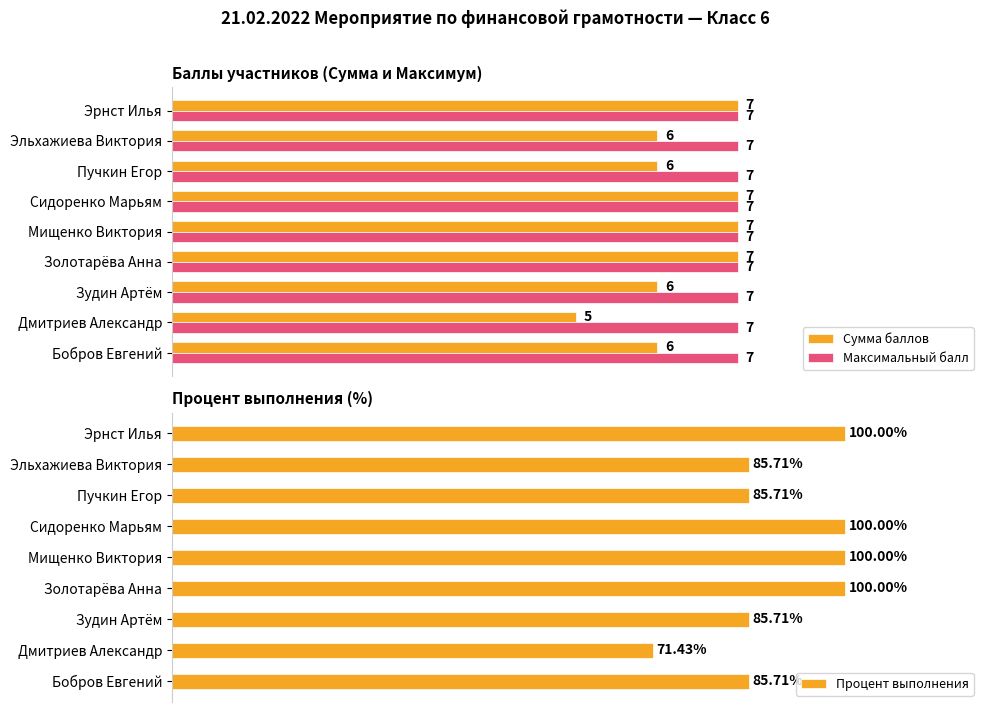

Which series has the largest range (max minus min)?

Процент выполнения